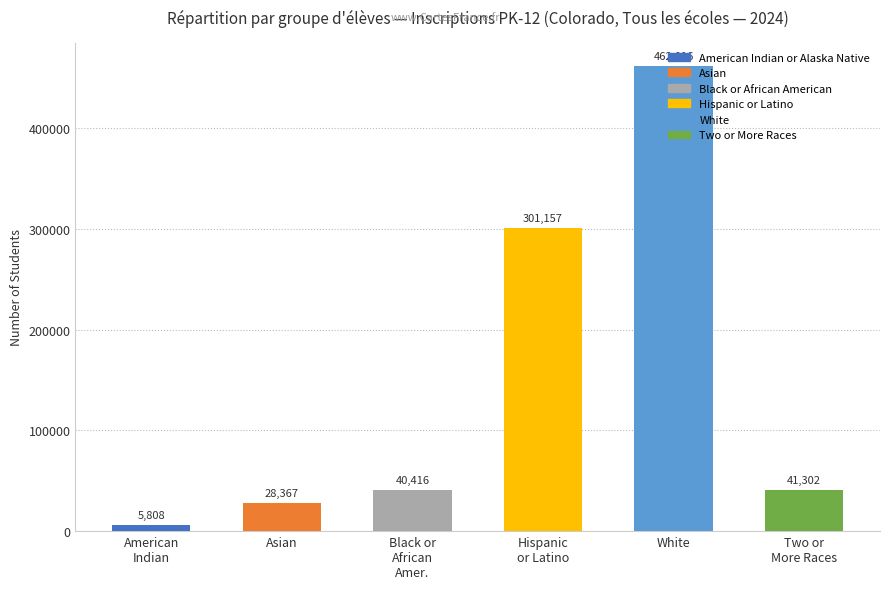

At which category does the chart reach its peak across all series?

White